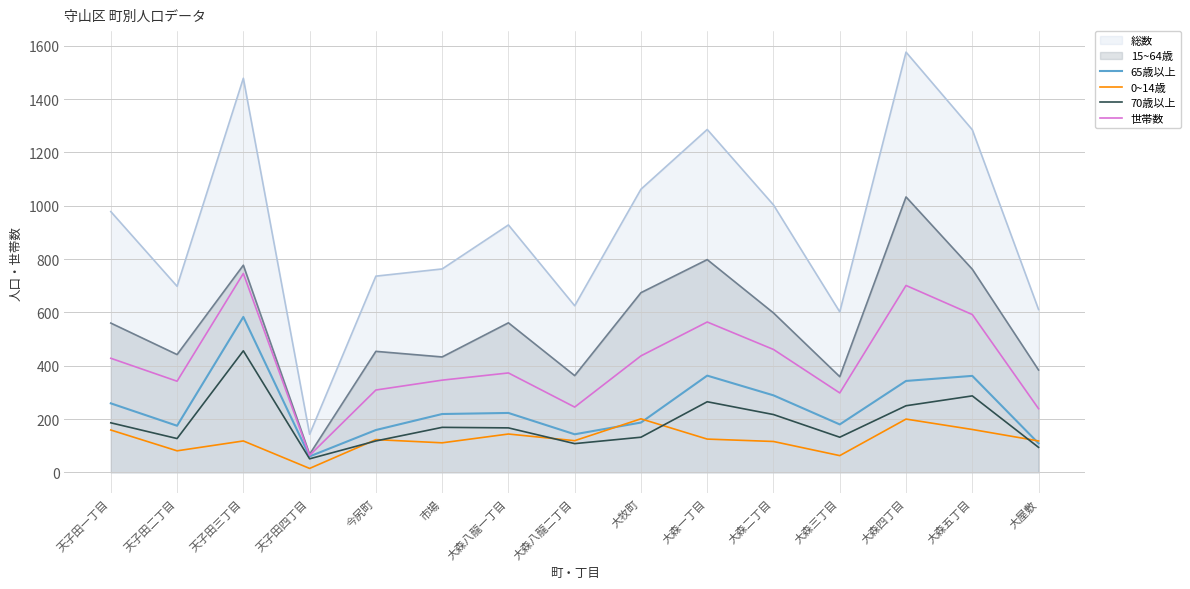

What is the difference between the 世帯数 values at 天子田三丁目 and 天子田四丁目?

682